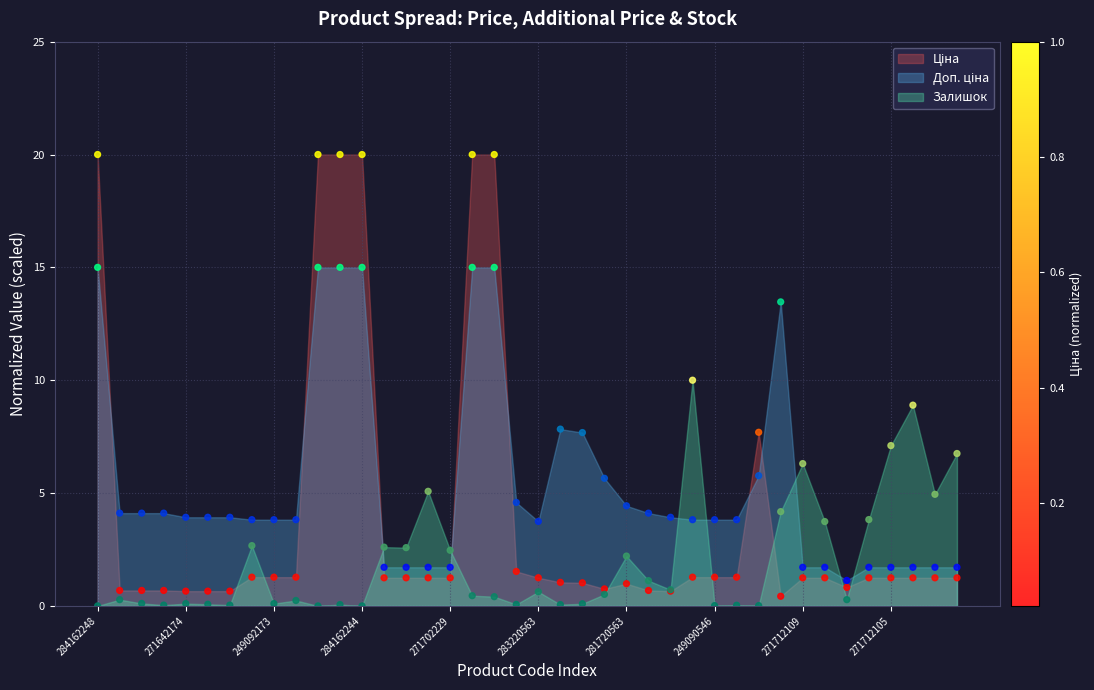

At which category is the sum across all series the highest?

284162210